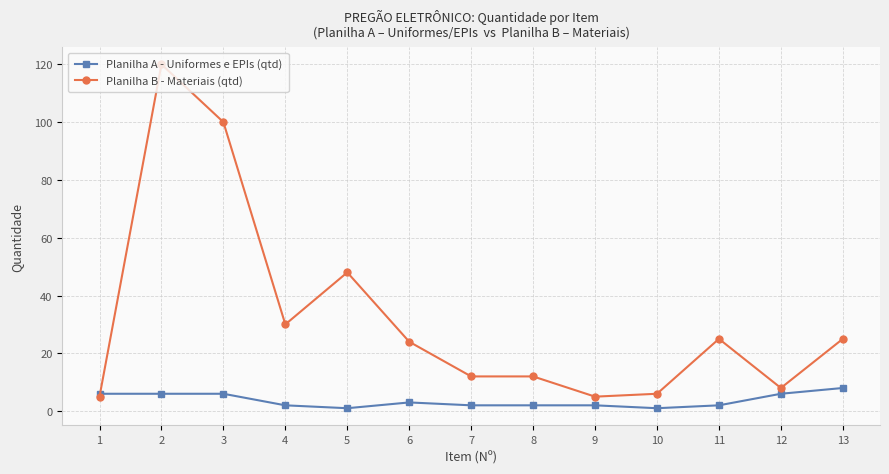

Rank the series at 4 from highest to lowest value.

Planilha B - Materiais (qtd), Planilha A - Uniformes e EPIs (qtd)